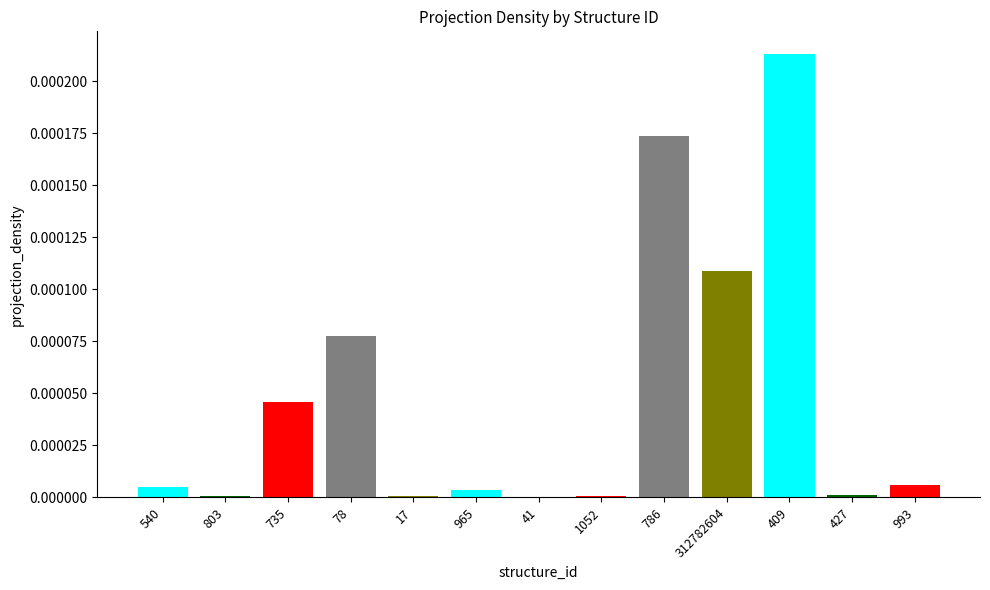

Is it true that the value at 1052 is 0.0?

False